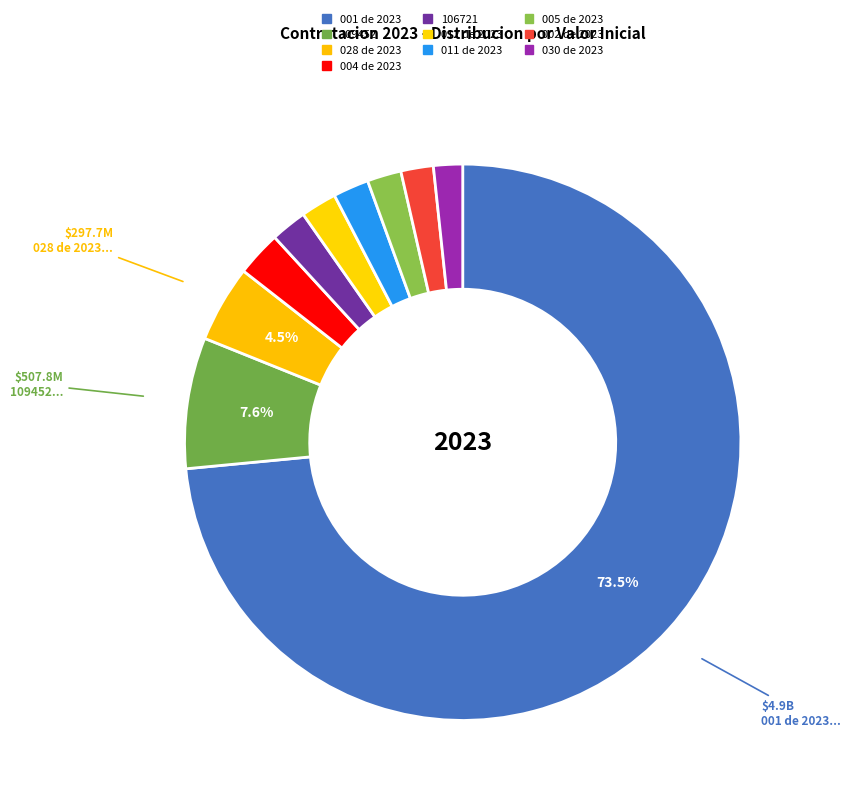

Combined, what portion of the pie is 028 de 2023 and 002 de 2023?

6.3%